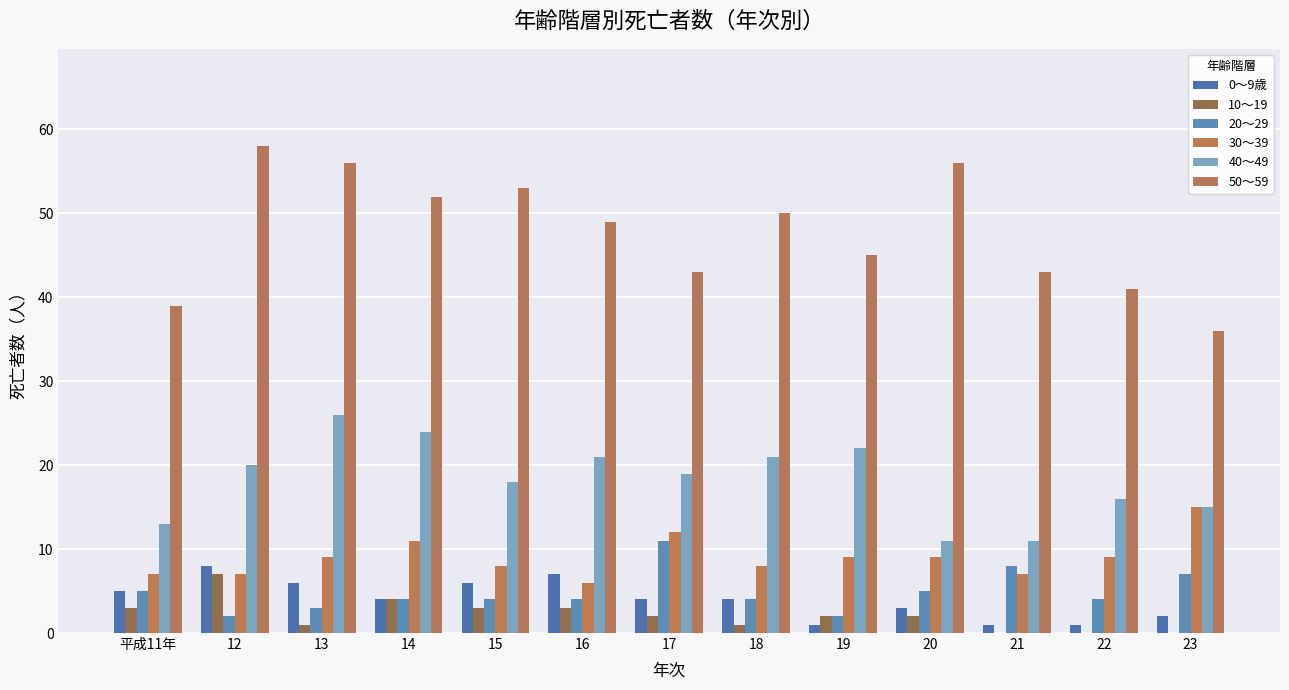

What is the label of the 5th bar from the right?

19